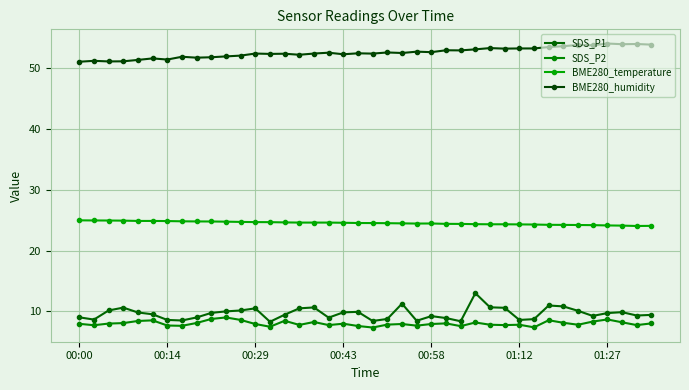

At how many categories does at least one series exceed 25?

40